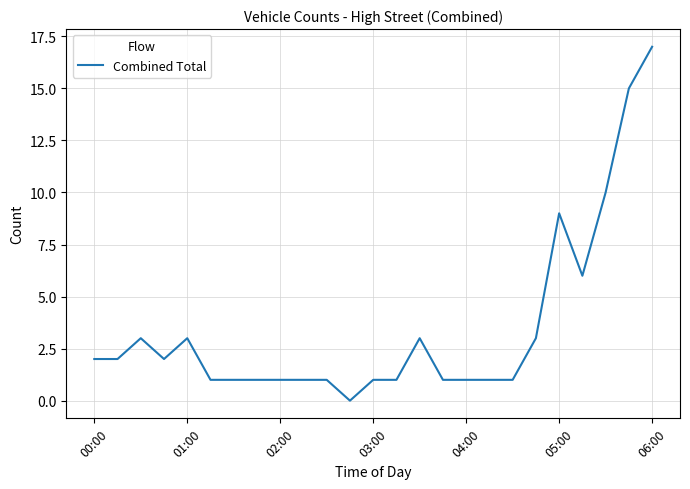

What is the greatest value displayed?

17